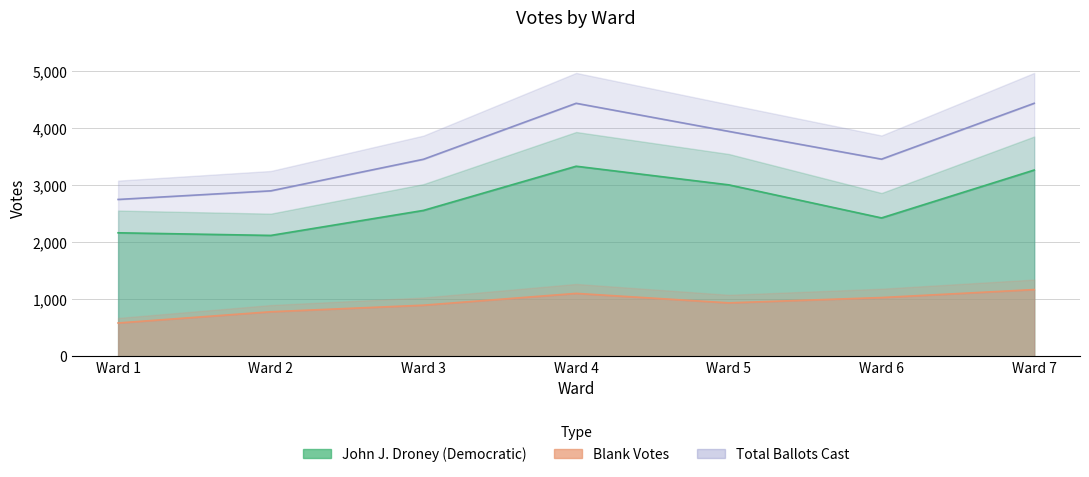

List the labels in order of Blank Votes value, largest first.

Ward 7, Ward 4, Ward 6, Ward 5, Ward 3, Ward 2, Ward 1